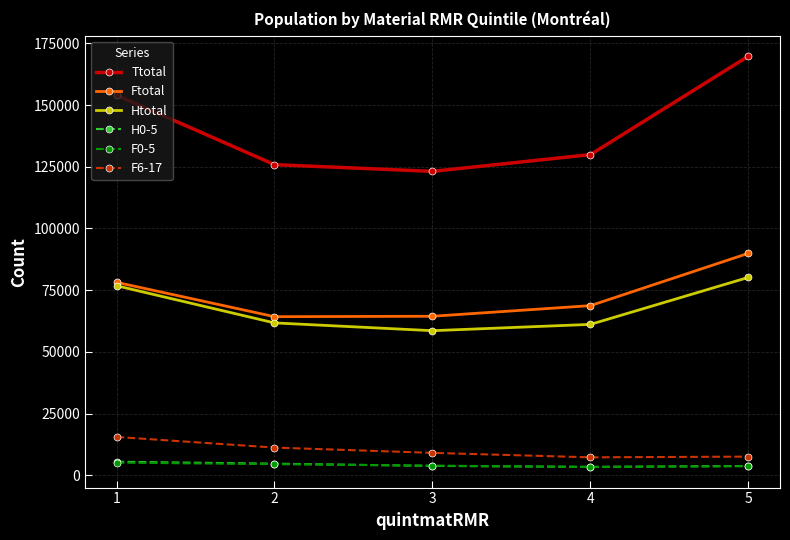

Which series has the widest spread of values?

Ttotal